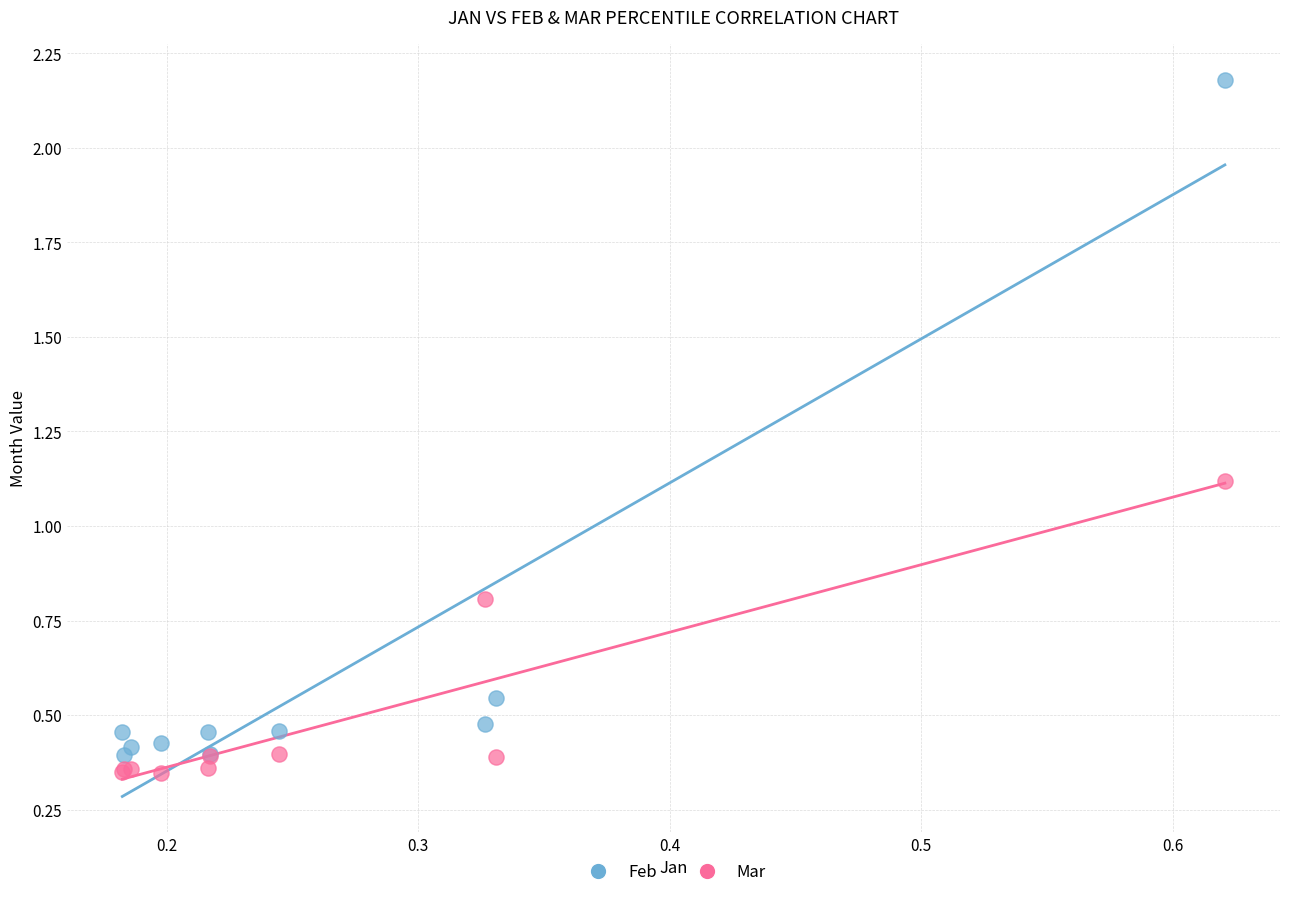

Which series contains the highest Y value?

Feb